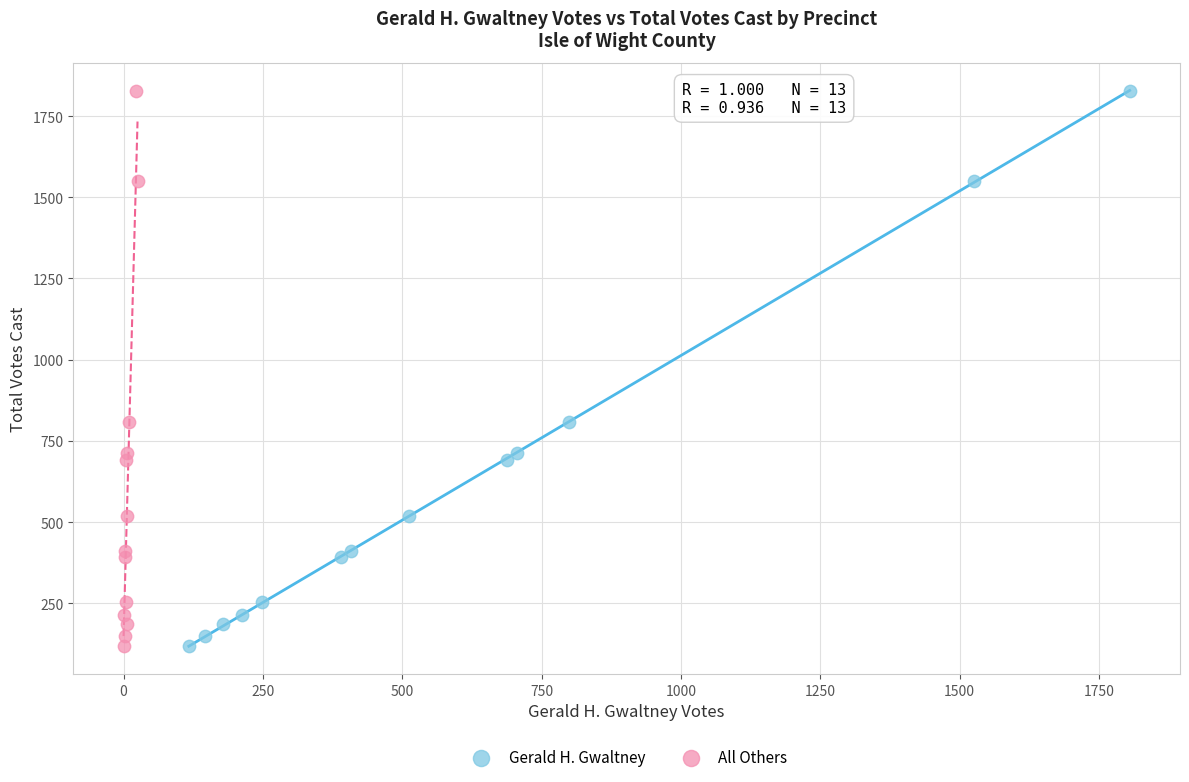

What are all the series names shown in the legend?

Gerald H. Gwaltney, All Others